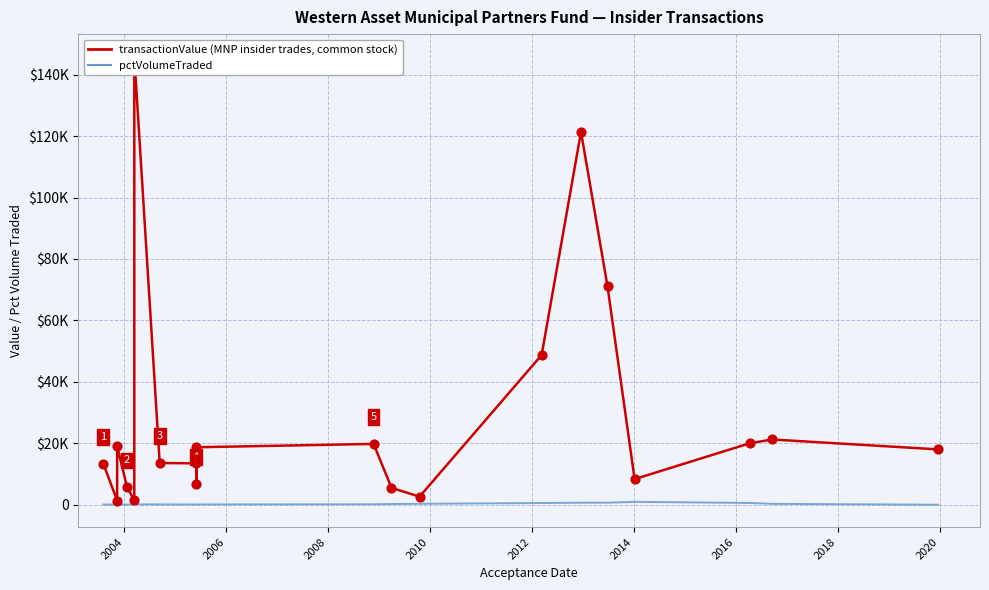

Is the value of pctVolumeTraded at 10 greater than the value of transactionValue (MNP insider trades) at 13?

No